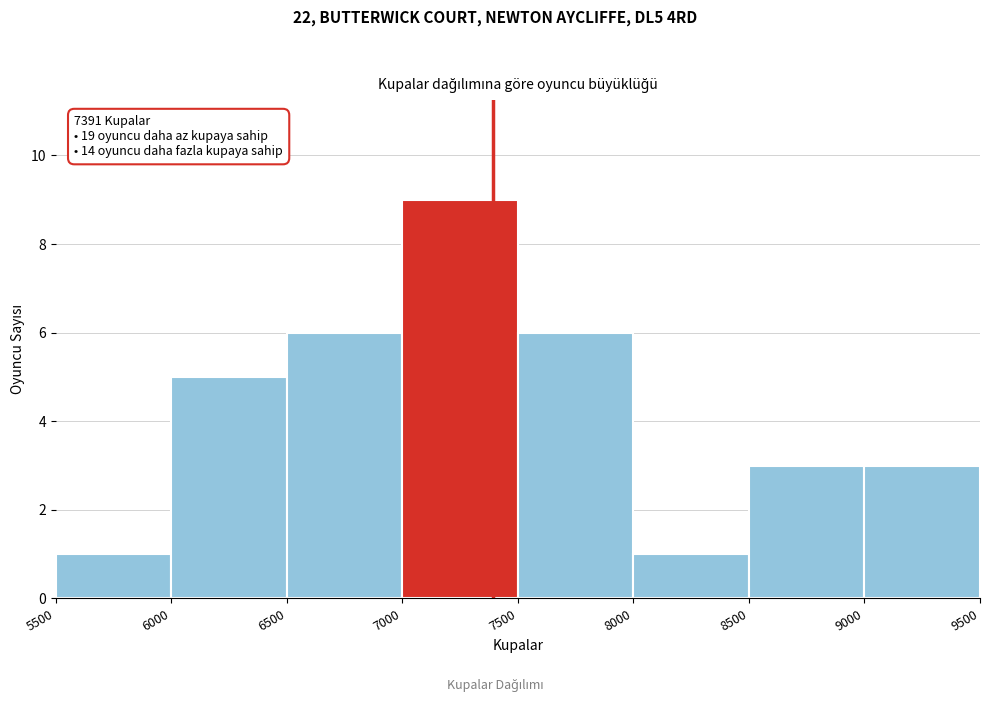

Over which range of the x-axis is the bar tallest?

7000 to 7500